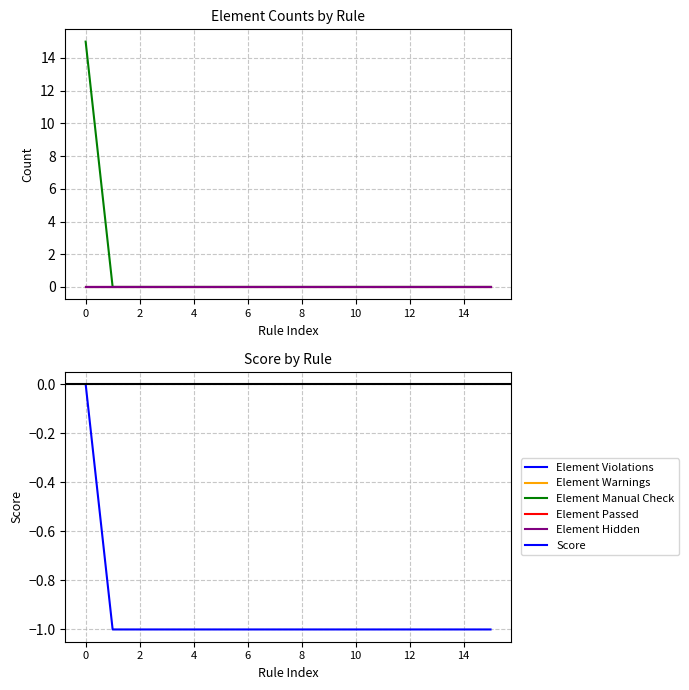

The value of Score at 12 is -2. True or false?

False